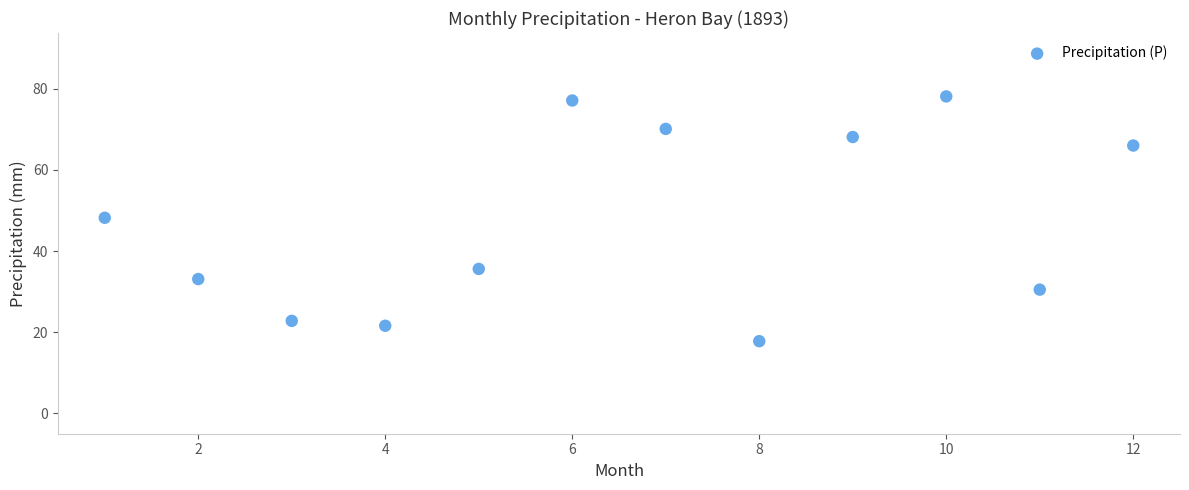

What is the average X value?

6.5